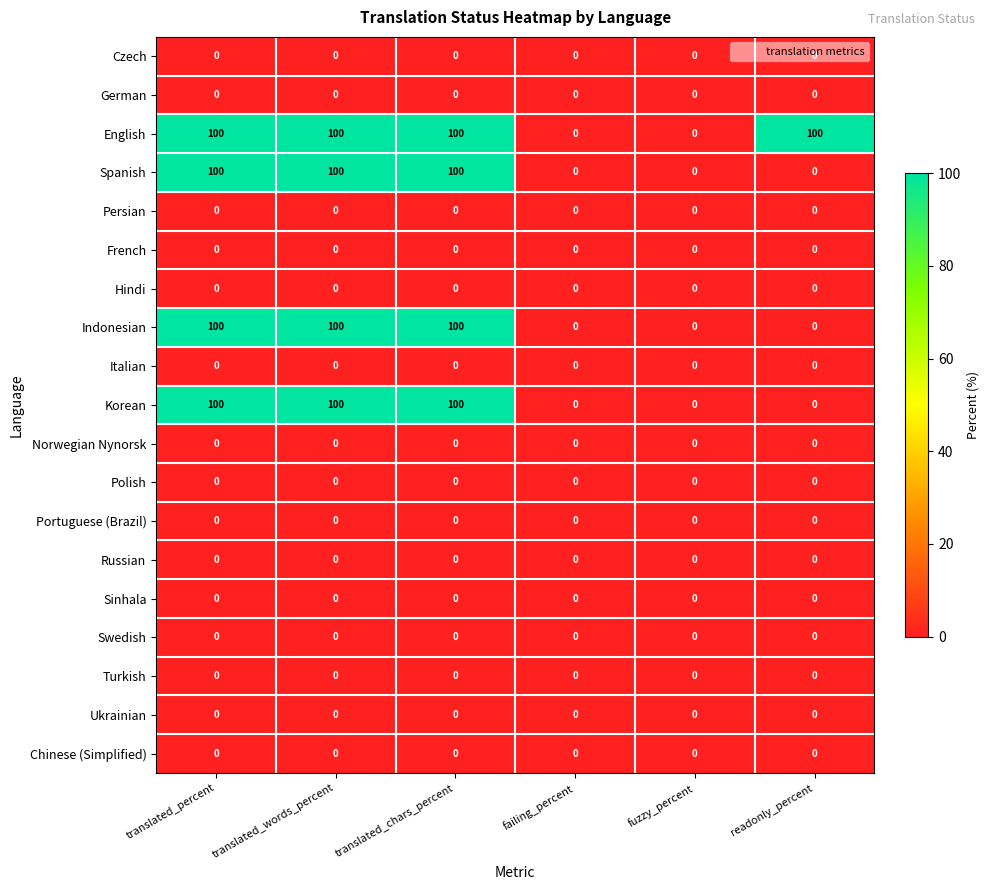

What is the difference between the highest and lowest values at translated_percent?

100